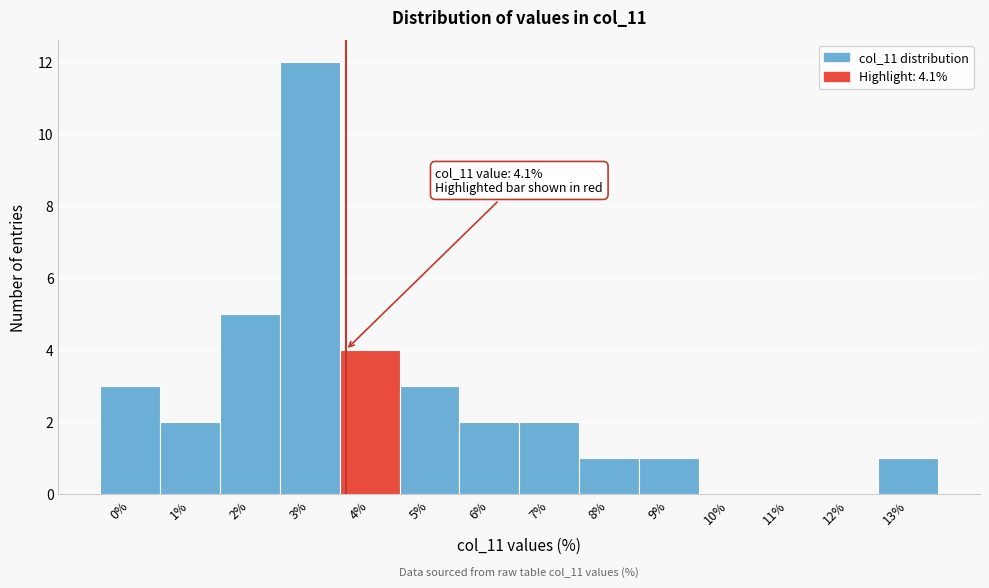

Reading left to right, extract all data points from this chart.

0%=3	1%=2	2%=5	3%=12	4%=4	5%=3	6%=2	7%=2	8%=1	9%=1	10%=0	11%=0	12%=0	13%=1